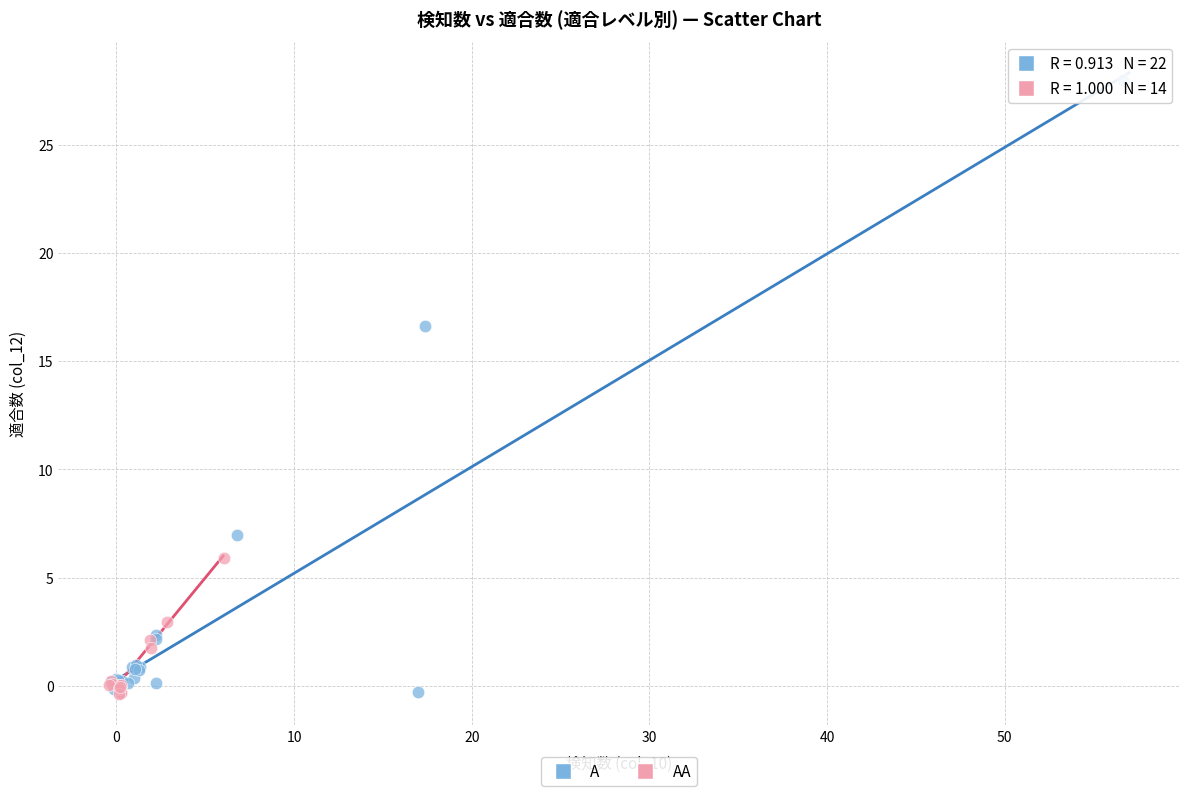

What are all the series names shown in the legend?

A, AA